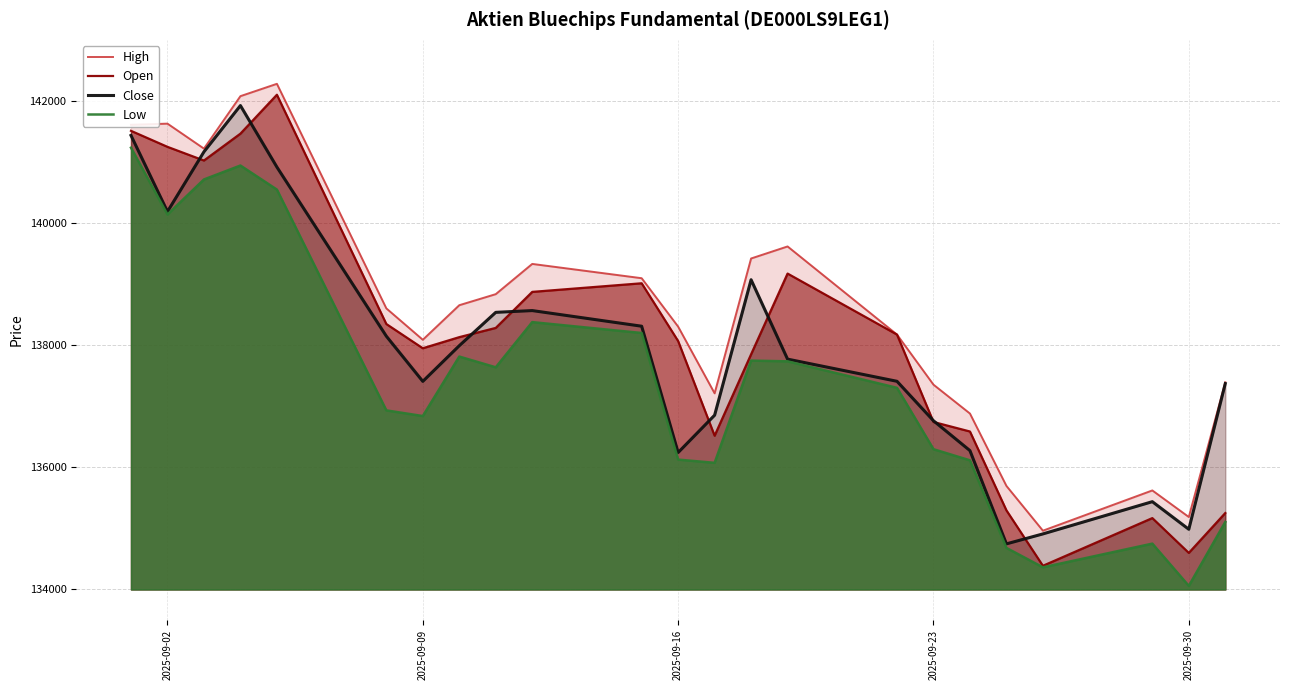

Which category has the lowest value in the Low series?

2025-09-30